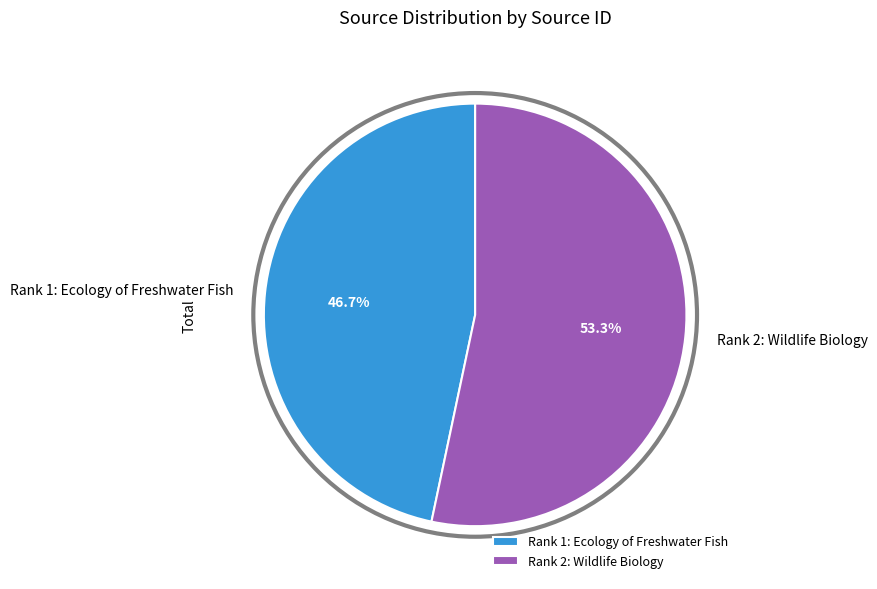

Do Rank 1: Ecology of Freshwater Fish and Rank 2: Wildlife Biology together represent more than half of the pie?

Yes